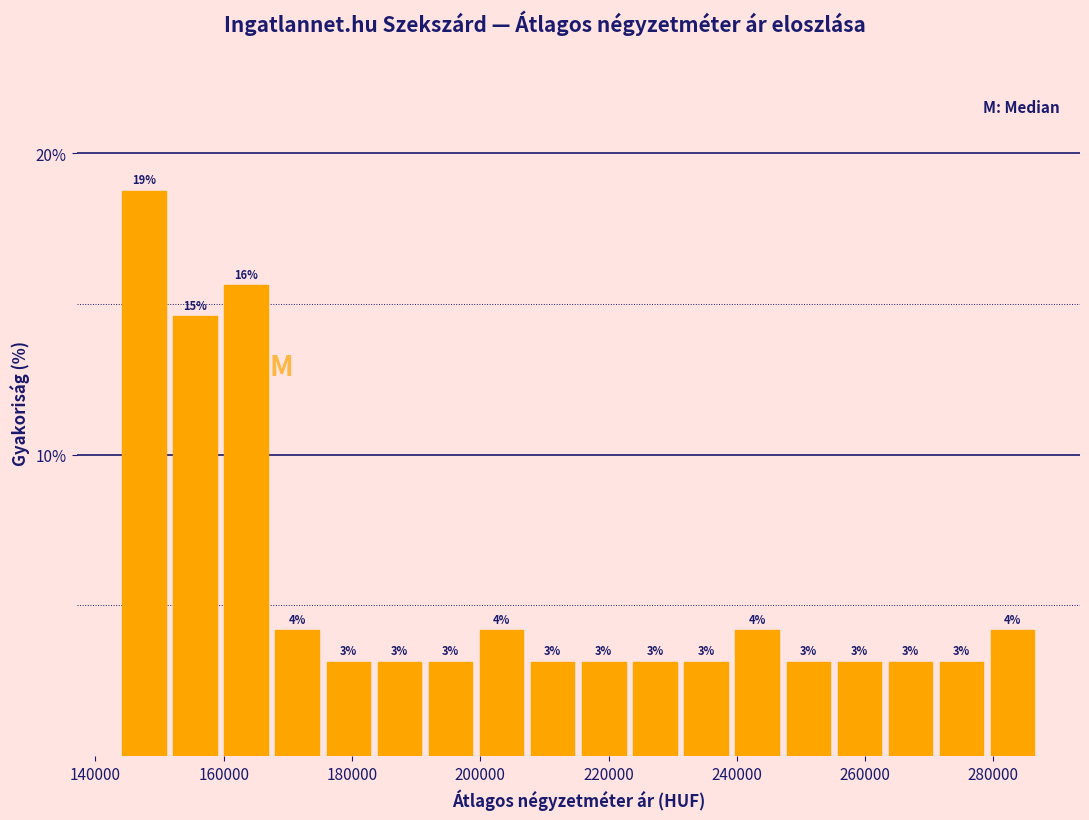

Around what value on the x-axis is the tallest bar? Give the approximate position of its centre, as read against the axis.

148000